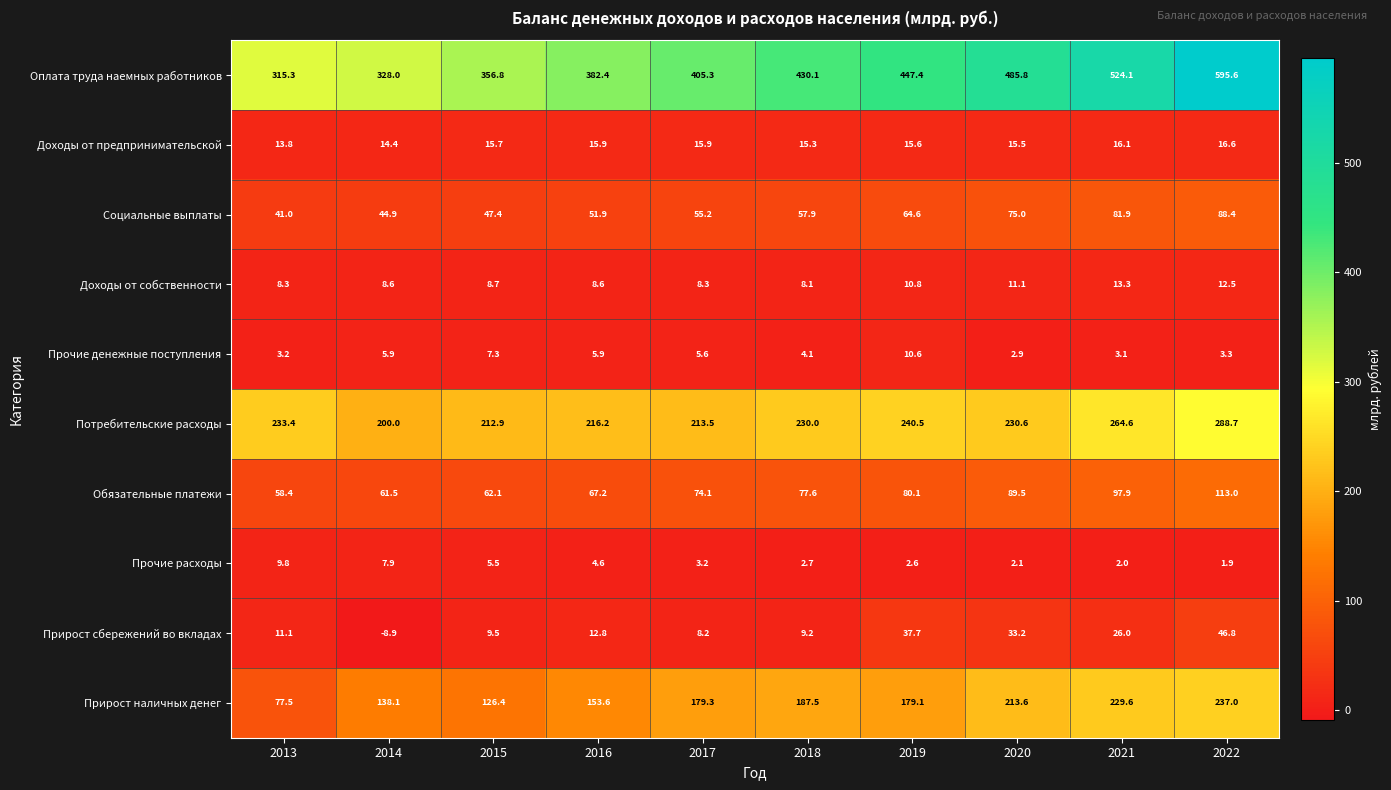

Which series changed the most between 2014 and 2019?

Оплата труда наемных работников